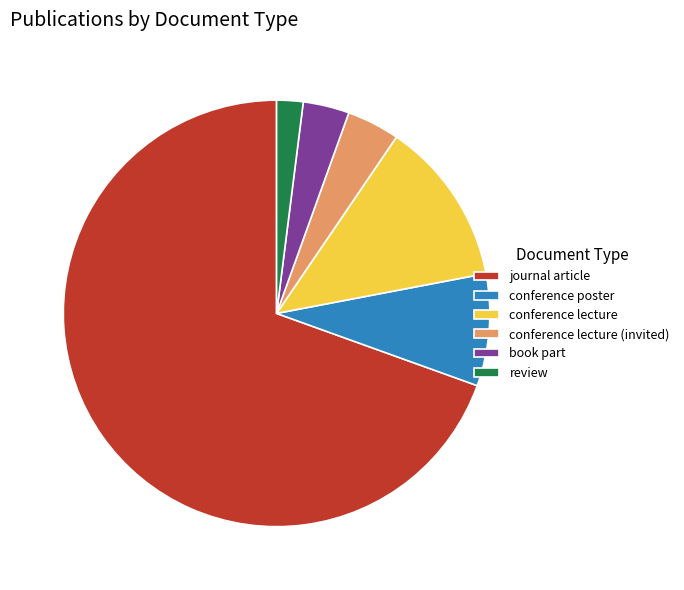

Which has a higher value, review or conference poster?

conference poster